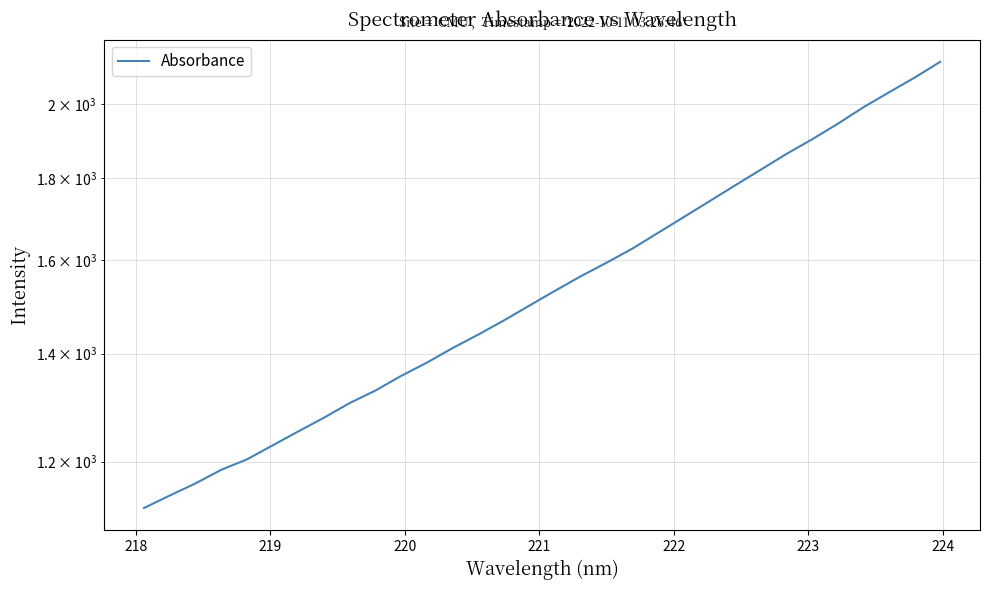

True or false: the data shows 2057.1 at 220.

False